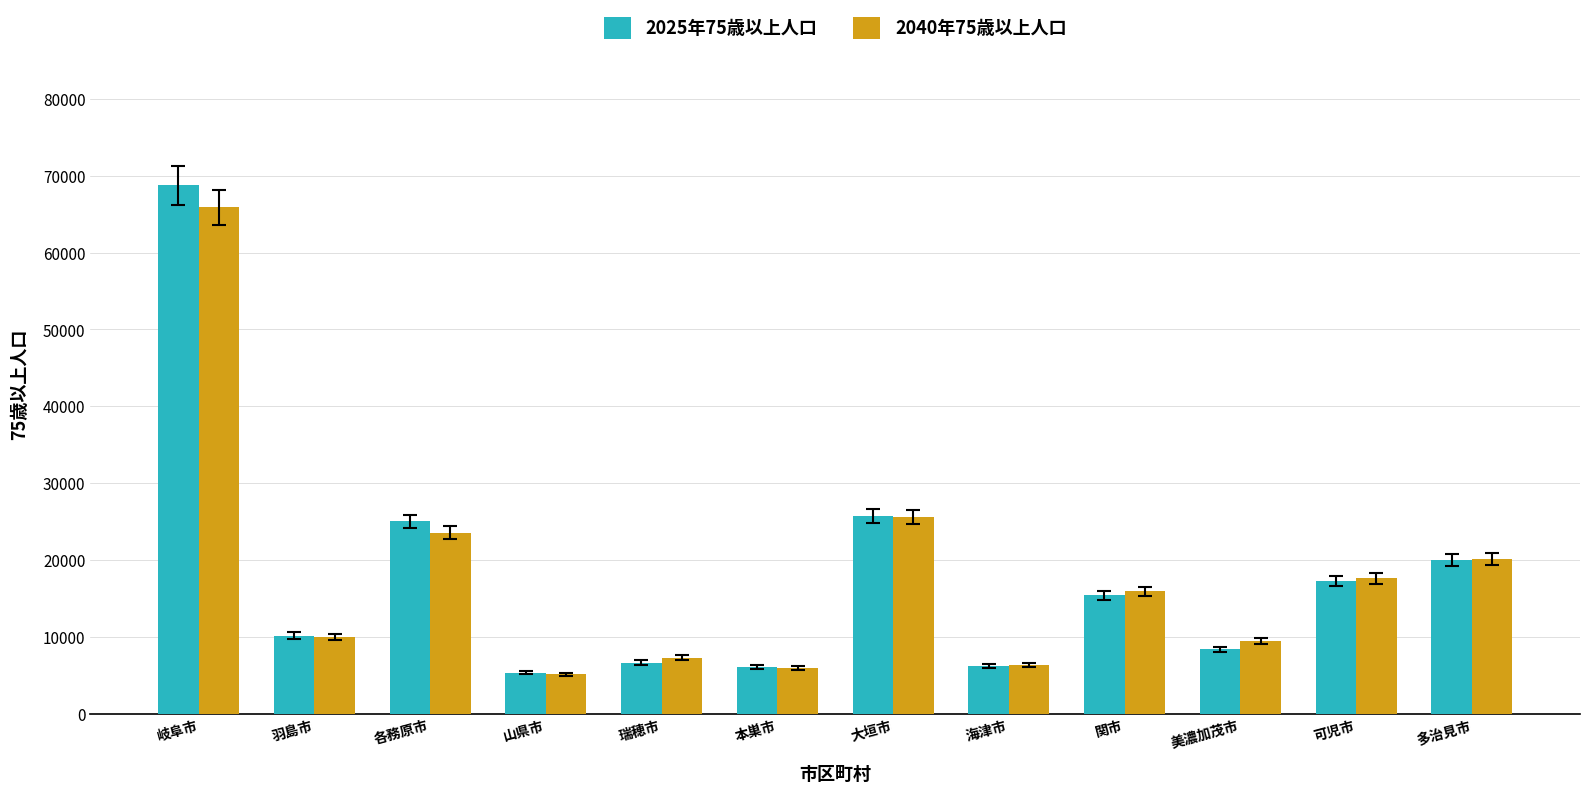

At which category does the chart reach its peak across all series?

岐阜市